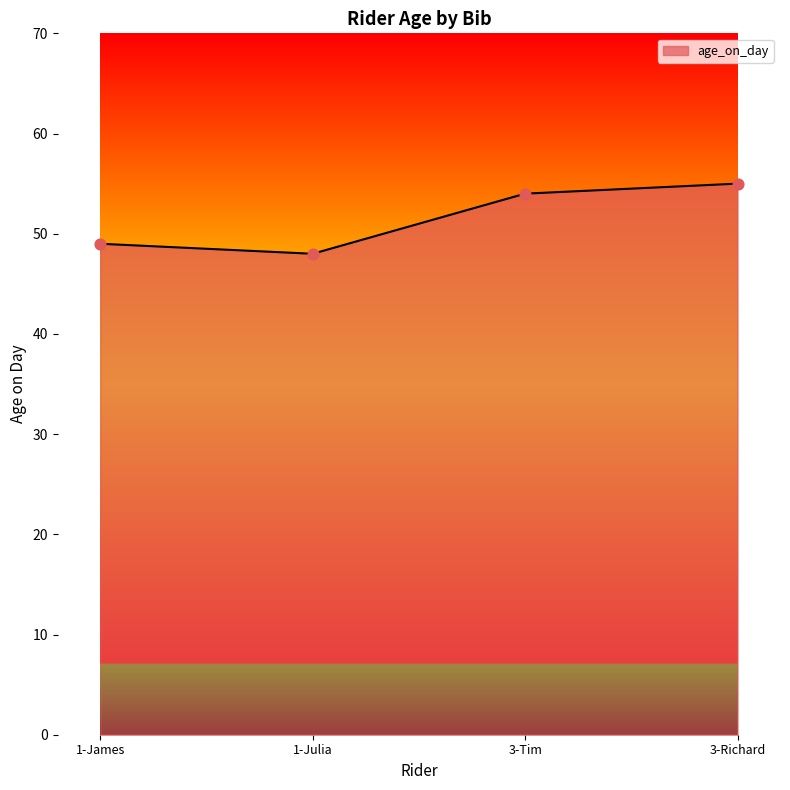

Between 3-Tim and 1-James, which is larger?

3-Tim